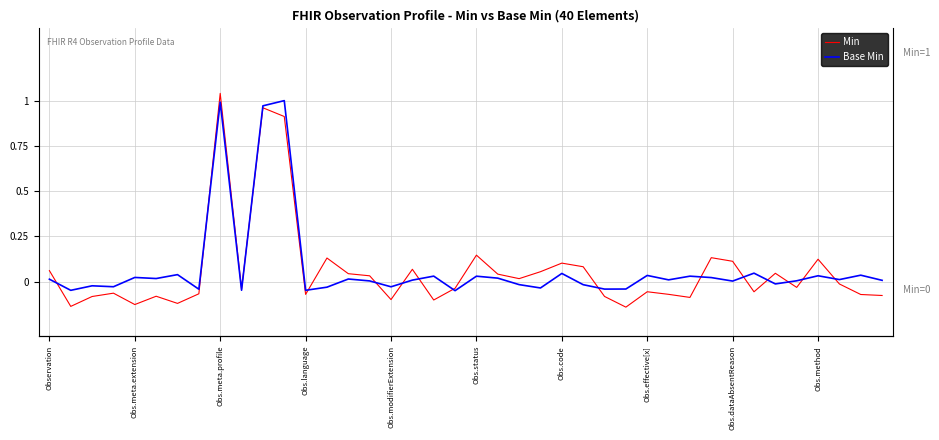

Reading left to right, list all the values displayed in this chart.

Min: 0.1	-0.1	-0.1	-0.1	-0.1	-0.1	-0.1	-0.1	1.0	-0.0	1.0	0.9	-0.1	0.1	0.0	0.0	-0.1	0.1	-0.1	-0.0	0.1	0.0	0.0	0.1	0.1	0.1	-0.1	-0.1	-0.1	-0.1	-0.1	0.1	0.1	-0.1	0.0	-0.0	0.1	-0.0	-0.1	-0.1
Base Min: 0.0	-0.0	-0.0	-0.0	0.0	0.0	0.0	-0.0	1.0	-0.0	1.0	1.0	-0.0	-0.0	0.0	0.0	-0.0	0.0	0.0	-0.0	0.0	0.0	-0.0	-0.0	0.0	-0.0	-0.0	-0.0	0.0	0.0	0.0	0.0	0.0	0.0	-0.0	0.0	0.0	0.0	0.0	0.0